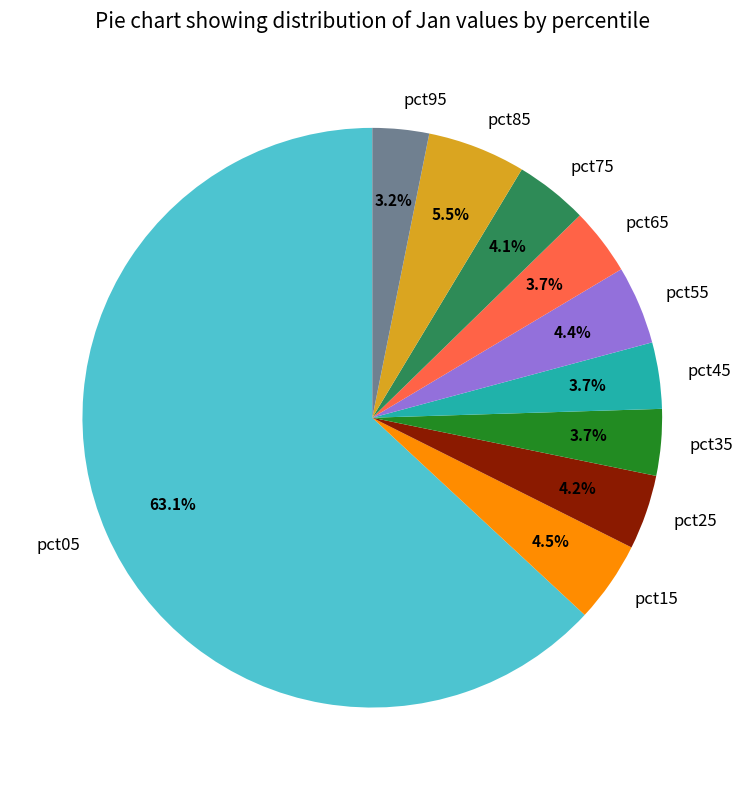

What is the total percentage of pct75 and pct85?

9.6%